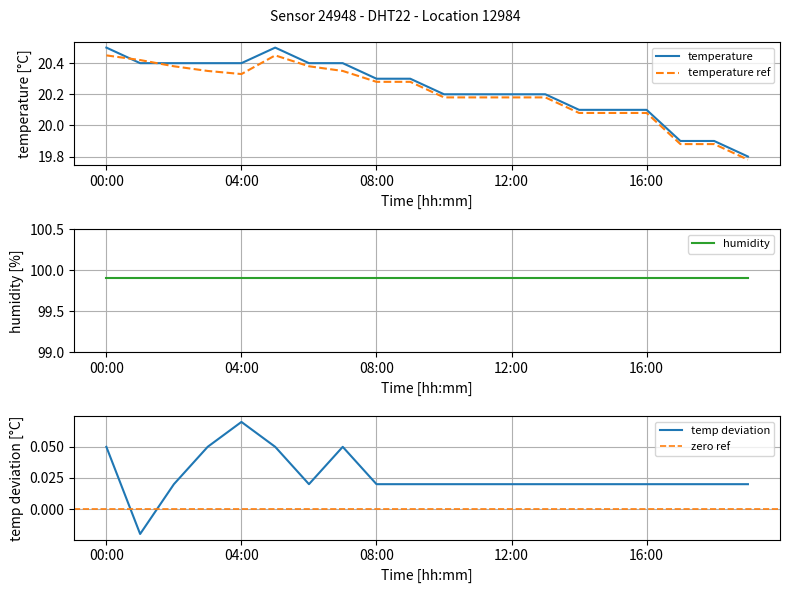

How many values in the temperature_ref series are below 20?

3